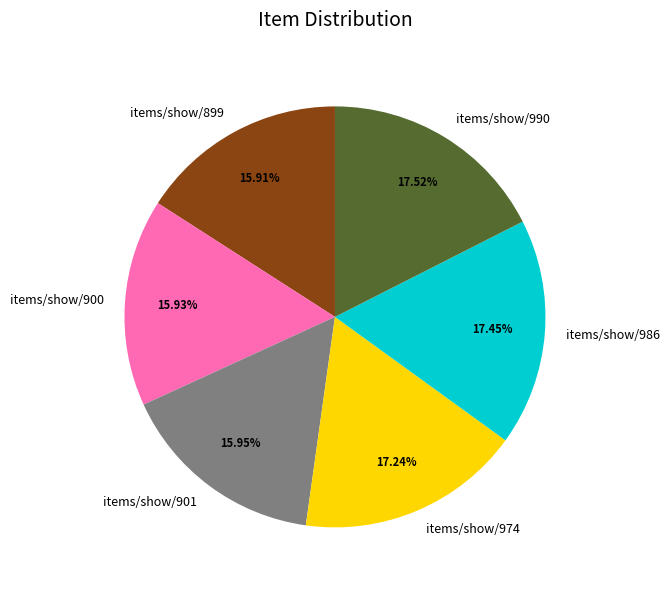

How much of the chart is everything except items/show/990?

82.5%